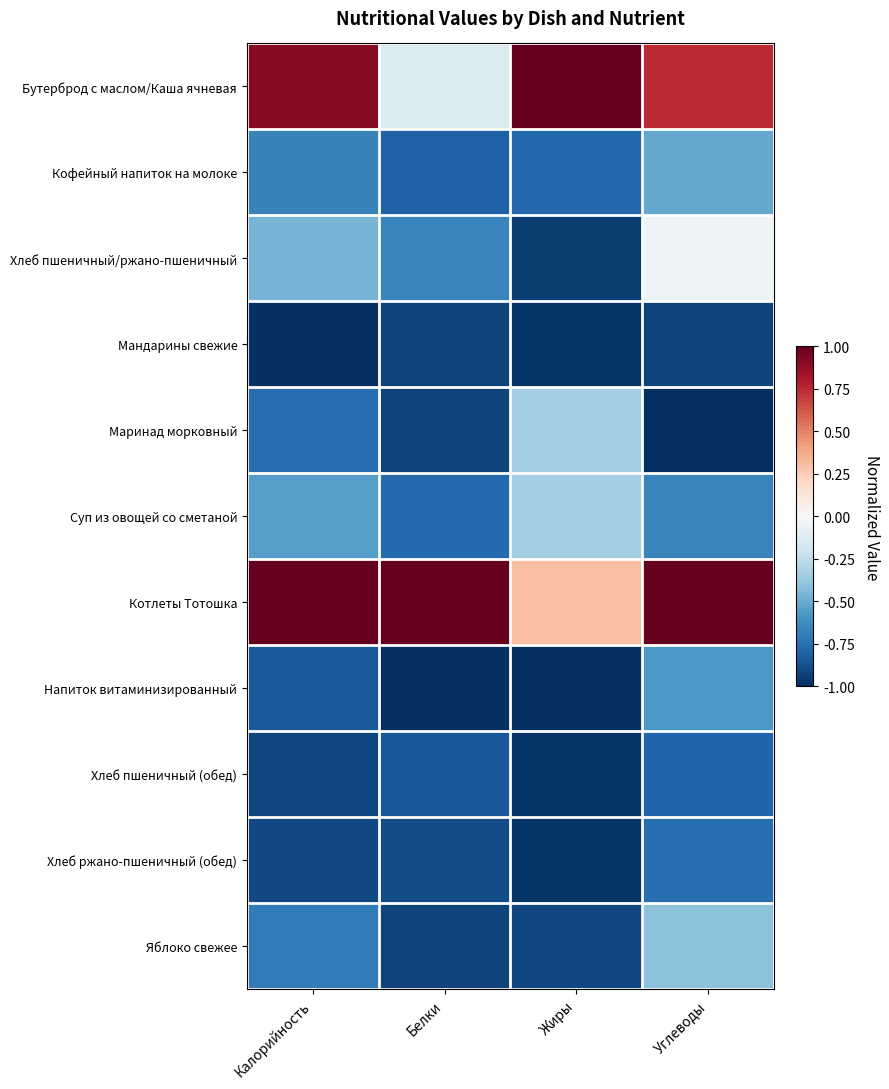

Between Белки and Жиры, which is larger?

Жиры